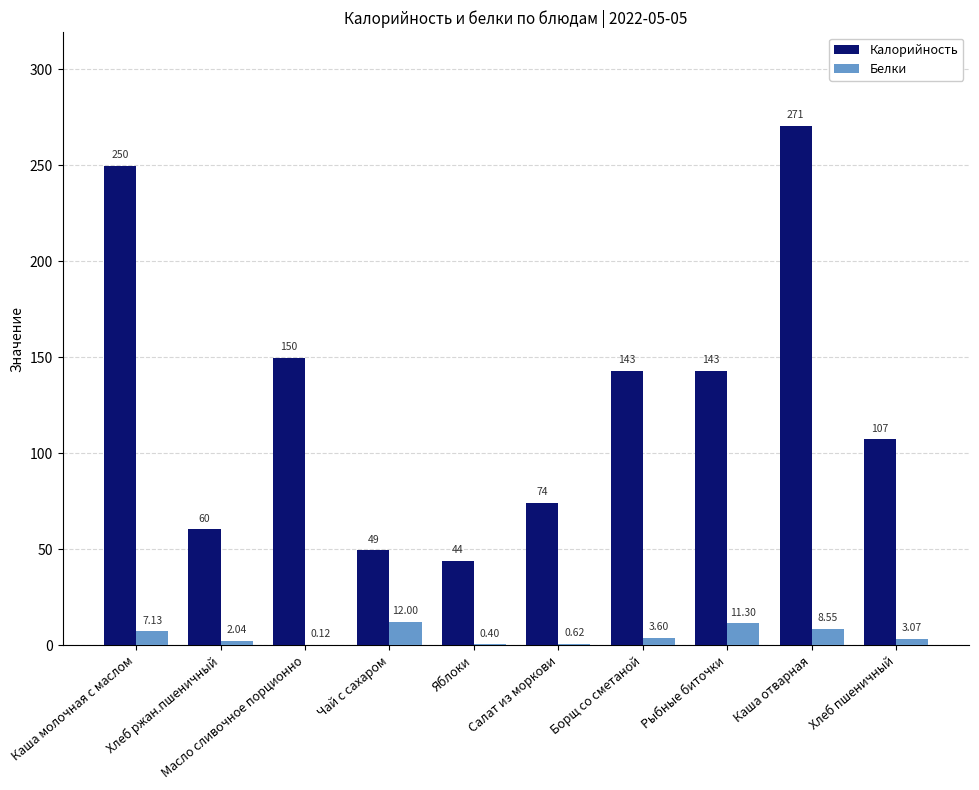

What value does the Белки series have at Каша молочная с маслом?

7.1